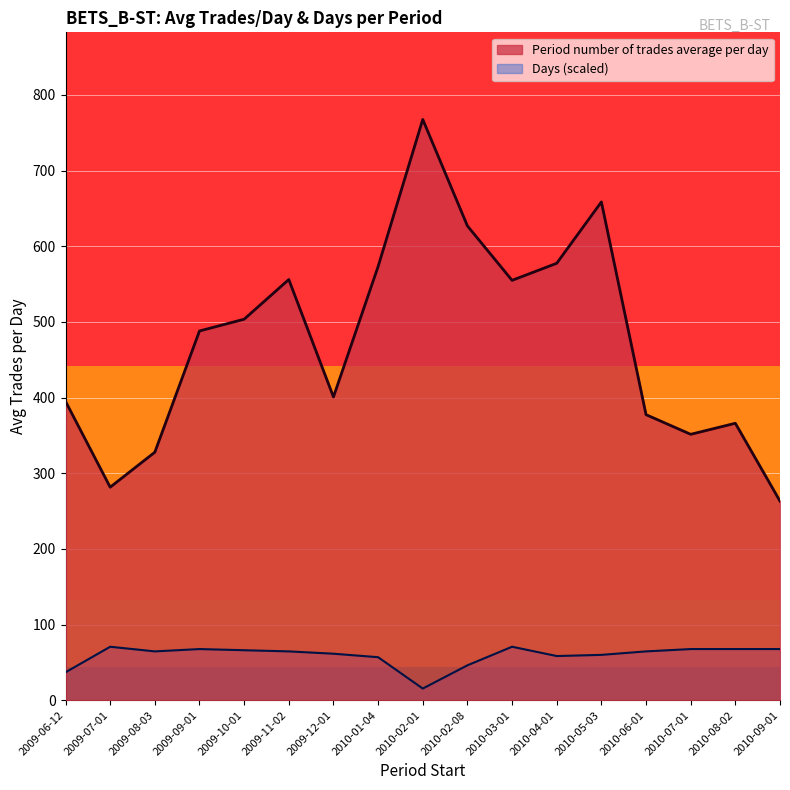

What is the value of the Period number of trades average per day point at the 8th from the left?

573.2